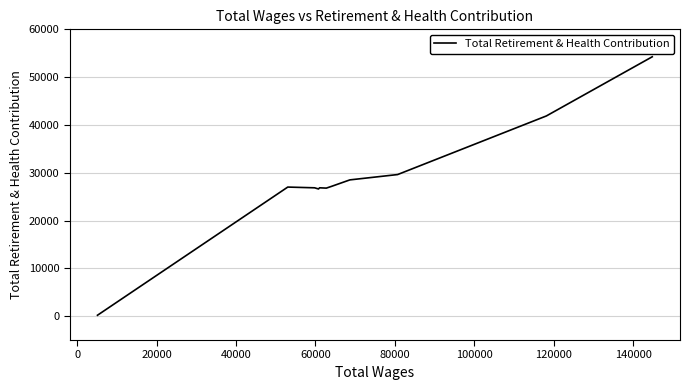

Is it true that the value at 140000 is 12993?

False